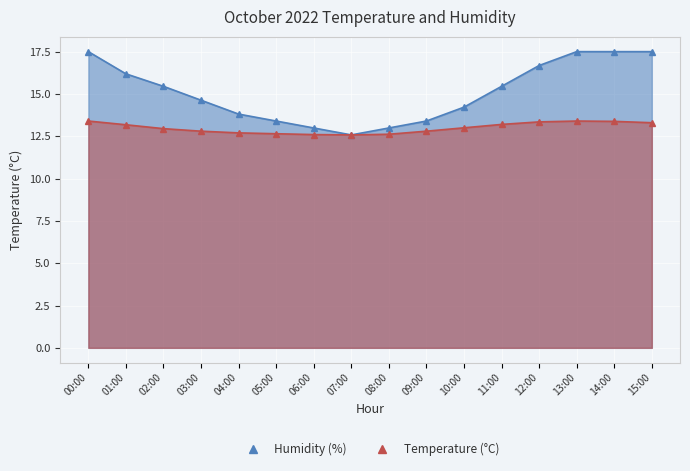

True or false: temperature and humidity intersect in this chart.

False